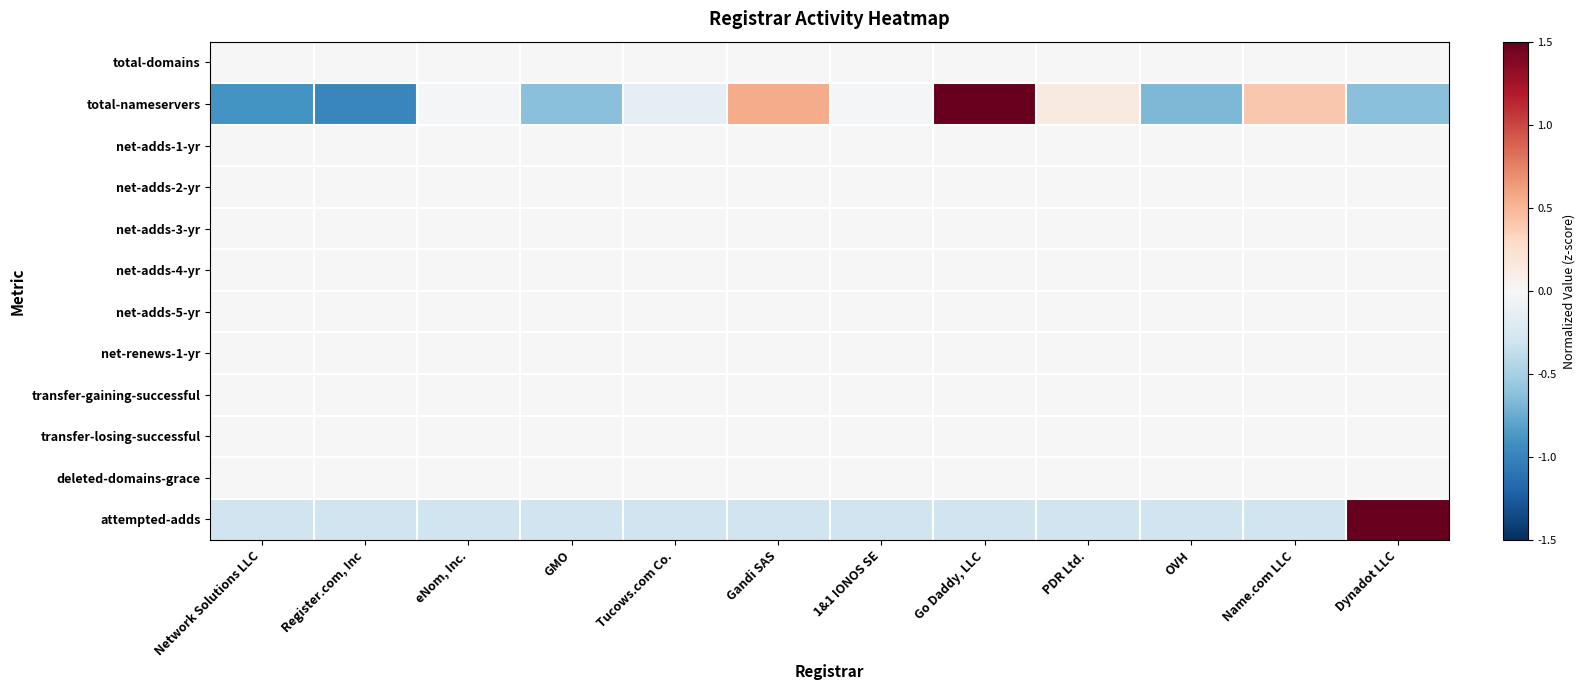

Reading left to right, extract all data points from this chart.

total-domains: Network Solutions LLC=0.0	Register.com, Inc=0.0	eNom, Inc.=0.0	GMO=0.0	Tucows.com Co.=0.0	Gandi SAS=0.0	1&1 IONOS SE=0.0	Go Daddy, LLC=0.0	PDR Ltd.=0.0	OVH=0.0	Name.com LLC=0.0	Dynadot LLC=0.0
total-nameservers: Network Solutions LLC=-0.9	Register.com, Inc=-1.0	eNom, Inc.=-0.0	GMO=-0.6	Tucows.com Co.=-0.1	Gandi SAS=0.6	1&1 IONOS SE=-0.0	Go Daddy, LLC=2.9	PDR Ltd.=0.1	OVH=-0.7	Name.com LLC=0.4	Dynadot LLC=-0.6
net-adds-1-yr: Network Solutions LLC=0.0	Register.com, Inc=0.0	eNom, Inc.=0.0	GMO=0.0	Tucows.com Co.=0.0	Gandi SAS=0.0	1&1 IONOS SE=0.0	Go Daddy, LLC=0.0	PDR Ltd.=0.0	OVH=0.0	Name.com LLC=0.0	Dynadot LLC=0.0
net-adds-2-yr: Network Solutions LLC=0.0	Register.com, Inc=0.0	eNom, Inc.=0.0	GMO=0.0	Tucows.com Co.=0.0	Gandi SAS=0.0	1&1 IONOS SE=0.0	Go Daddy, LLC=0.0	PDR Ltd.=0.0	OVH=0.0	Name.com LLC=0.0	Dynadot LLC=0.0
net-adds-3-yr: Network Solutions LLC=0.0	Register.com, Inc=0.0	eNom, Inc.=0.0	GMO=0.0	Tucows.com Co.=0.0	Gandi SAS=0.0	1&1 IONOS SE=0.0	Go Daddy, LLC=0.0	PDR Ltd.=0.0	OVH=0.0	Name.com LLC=0.0	Dynadot LLC=0.0
net-adds-4-yr: Network Solutions LLC=0.0	Register.com, Inc=0.0	eNom, Inc.=0.0	GMO=0.0	Tucows.com Co.=0.0	Gandi SAS=0.0	1&1 IONOS SE=0.0	Go Daddy, LLC=0.0	PDR Ltd.=0.0	OVH=0.0	Name.com LLC=0.0	Dynadot LLC=0.0
net-adds-5-yr: Network Solutions LLC=0.0	Register.com, Inc=0.0	eNom, Inc.=0.0	GMO=0.0	Tucows.com Co.=0.0	Gandi SAS=0.0	1&1 IONOS SE=0.0	Go Daddy, LLC=0.0	PDR Ltd.=0.0	OVH=0.0	Name.com LLC=0.0	Dynadot LLC=0.0
net-renews-1-yr: Network Solutions LLC=0.0	Register.com, Inc=0.0	eNom, Inc.=0.0	GMO=0.0	Tucows.com Co.=0.0	Gandi SAS=0.0	1&1 IONOS SE=0.0	Go Daddy, LLC=0.0	PDR Ltd.=0.0	OVH=0.0	Name.com LLC=0.0	Dynadot LLC=0.0
transfer-gaining-successful: Network Solutions LLC=0.0	Register.com, Inc=0.0	eNom, Inc.=0.0	GMO=0.0	Tucows.com Co.=0.0	Gandi SAS=0.0	1&1 IONOS SE=0.0	Go Daddy, LLC=0.0	PDR Ltd.=0.0	OVH=0.0	Name.com LLC=0.0	Dynadot LLC=0.0
transfer-losing-successful: Network Solutions LLC=0.0	Register.com, Inc=0.0	eNom, Inc.=0.0	GMO=0.0	Tucows.com Co.=0.0	Gandi SAS=0.0	1&1 IONOS SE=0.0	Go Daddy, LLC=0.0	PDR Ltd.=0.0	OVH=0.0	Name.com LLC=0.0	Dynadot LLC=0.0
deleted-domains-grace: Network Solutions LLC=0.0	Register.com, Inc=0.0	eNom, Inc.=0.0	GMO=0.0	Tucows.com Co.=0.0	Gandi SAS=0.0	1&1 IONOS SE=0.0	Go Daddy, LLC=0.0	PDR Ltd.=0.0	OVH=0.0	Name.com LLC=0.0	Dynadot LLC=0.0
attempted-adds: Network Solutions LLC=-0.3	Register.com, Inc=-0.3	eNom, Inc.=-0.3	GMO=-0.3	Tucows.com Co.=-0.3	Gandi SAS=-0.3	1&1 IONOS SE=-0.3	Go Daddy, LLC=-0.3	PDR Ltd.=-0.3	OVH=-0.3	Name.com LLC=-0.3	Dynadot LLC=3.3